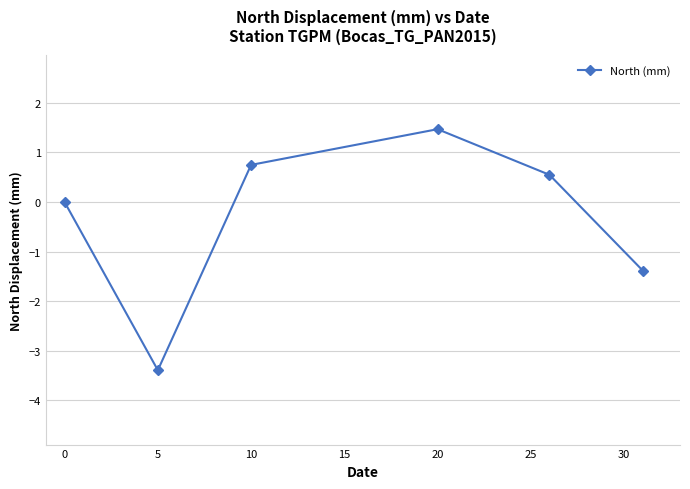

What is the value of the 3rd point from the left?

0.8